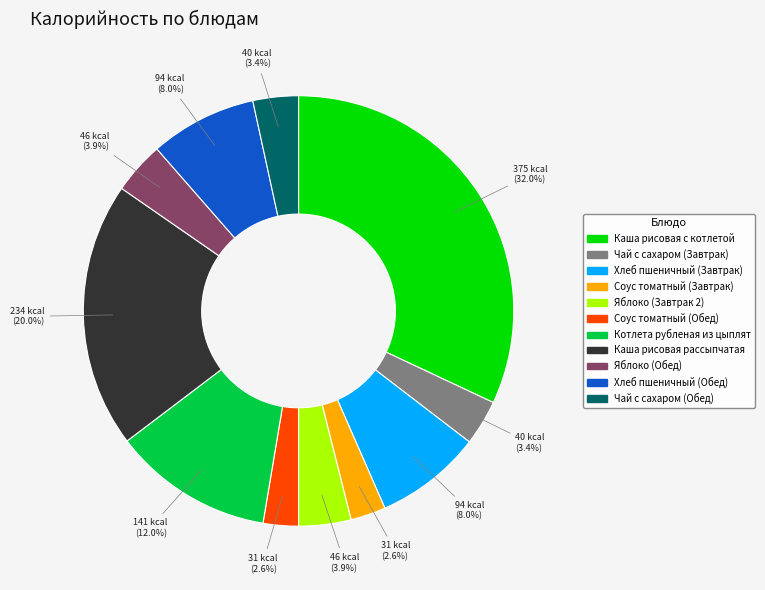

Is Чай с сахаром (Обед) the majority of the pie?

No